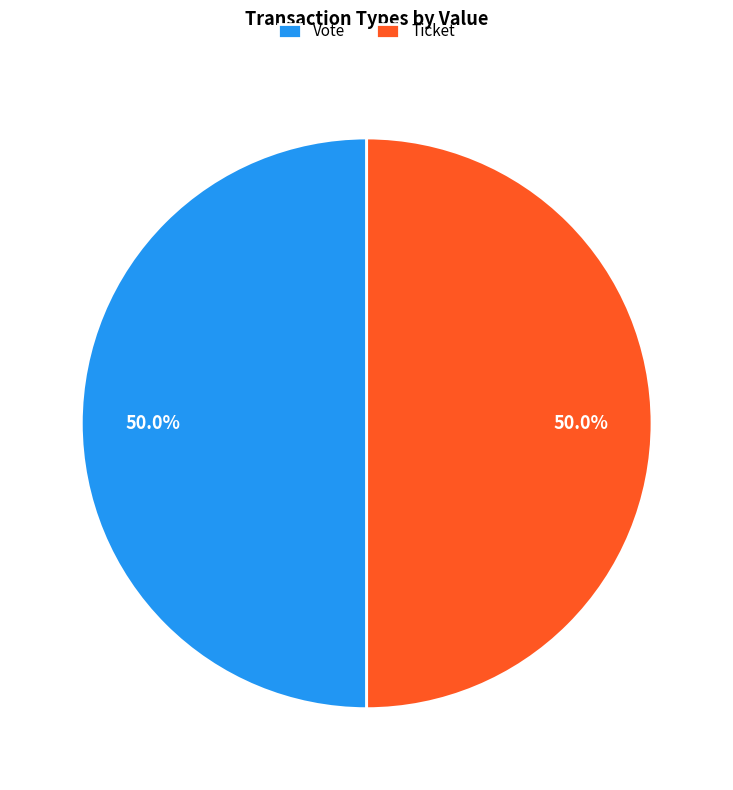

What is the ratio of the value at Ticket to the value at Vote?

1.0